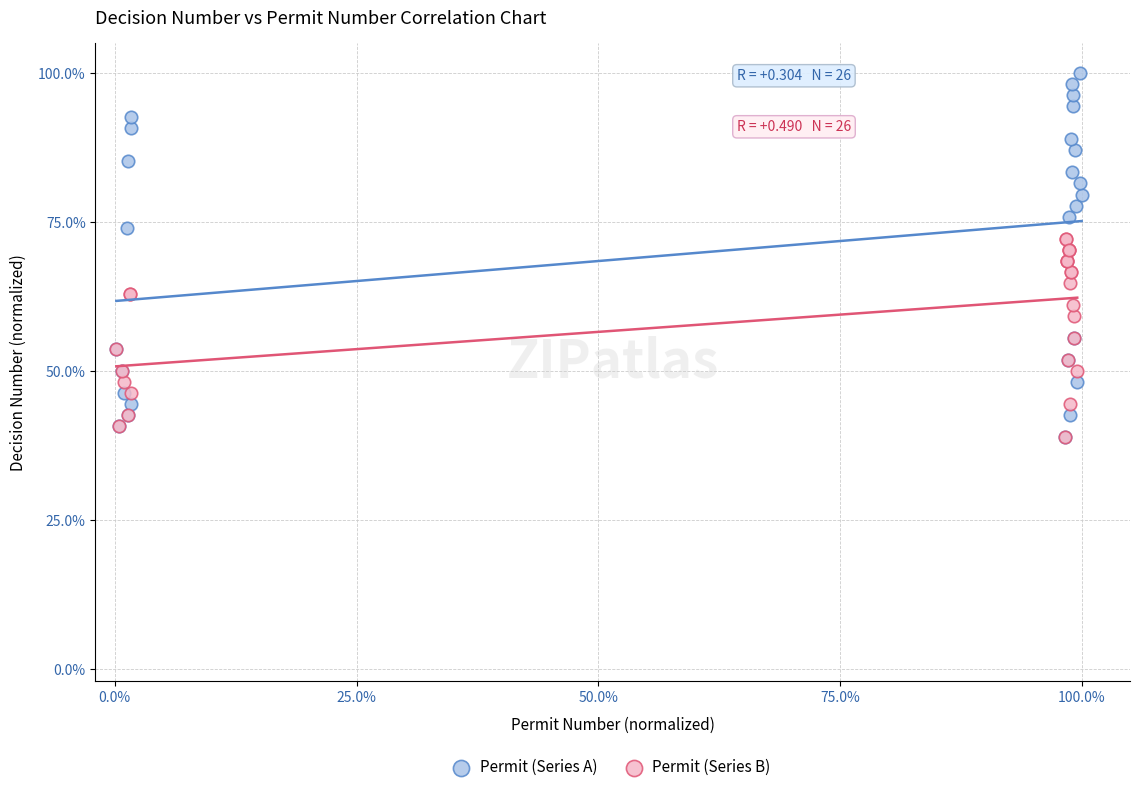

Which series has the widest spread of Y values?

Permit (Series A)